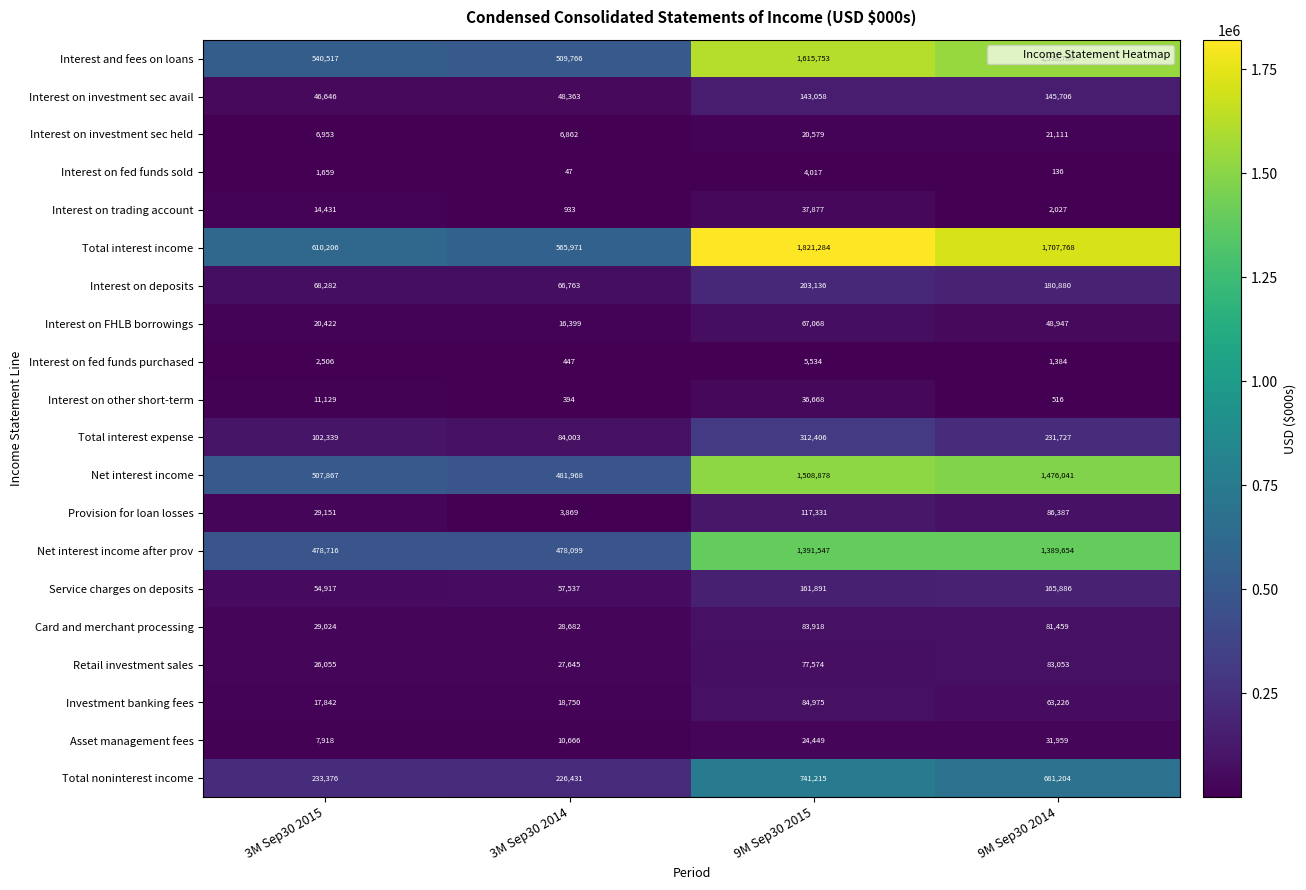

At which category is the sum across all series the highest?

9M Sep30 2015